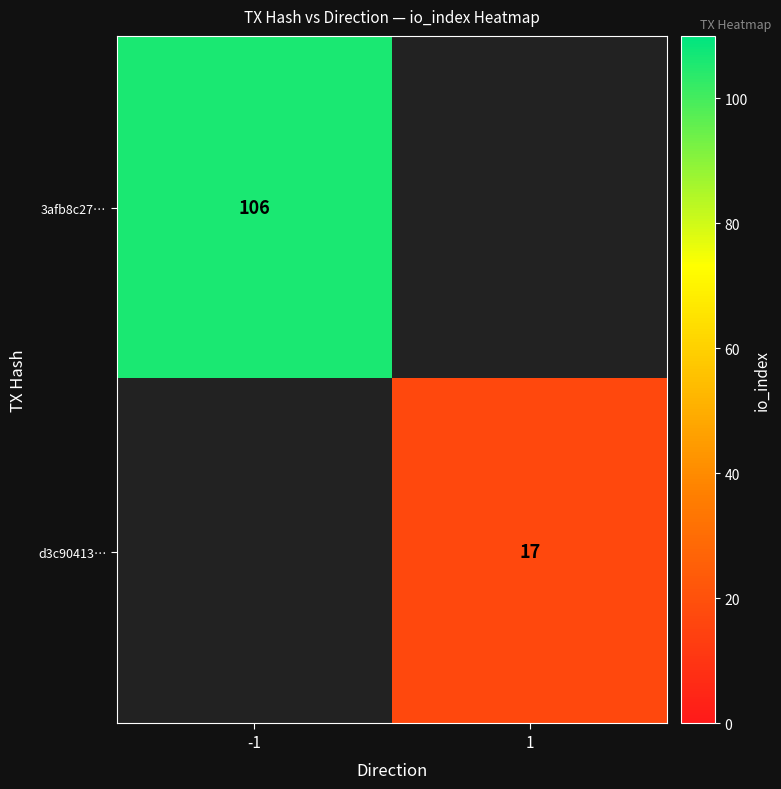

The value of 3afb8c27… at -1 is 70. True or false?

False